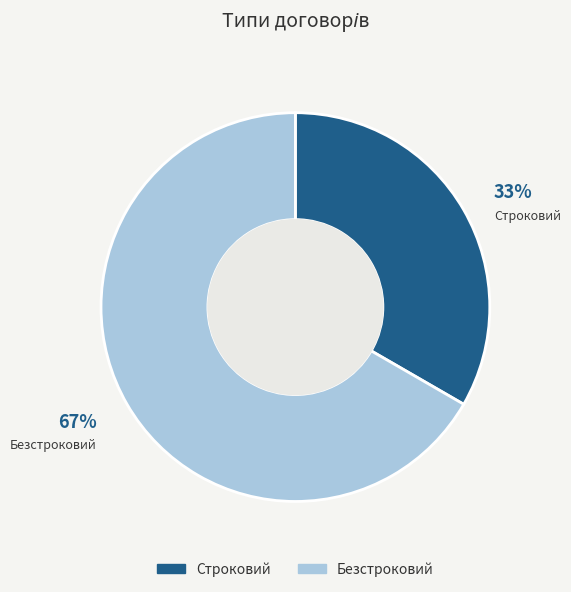

What percentage is the Безстроковий slice, to the nearest percent?

67%